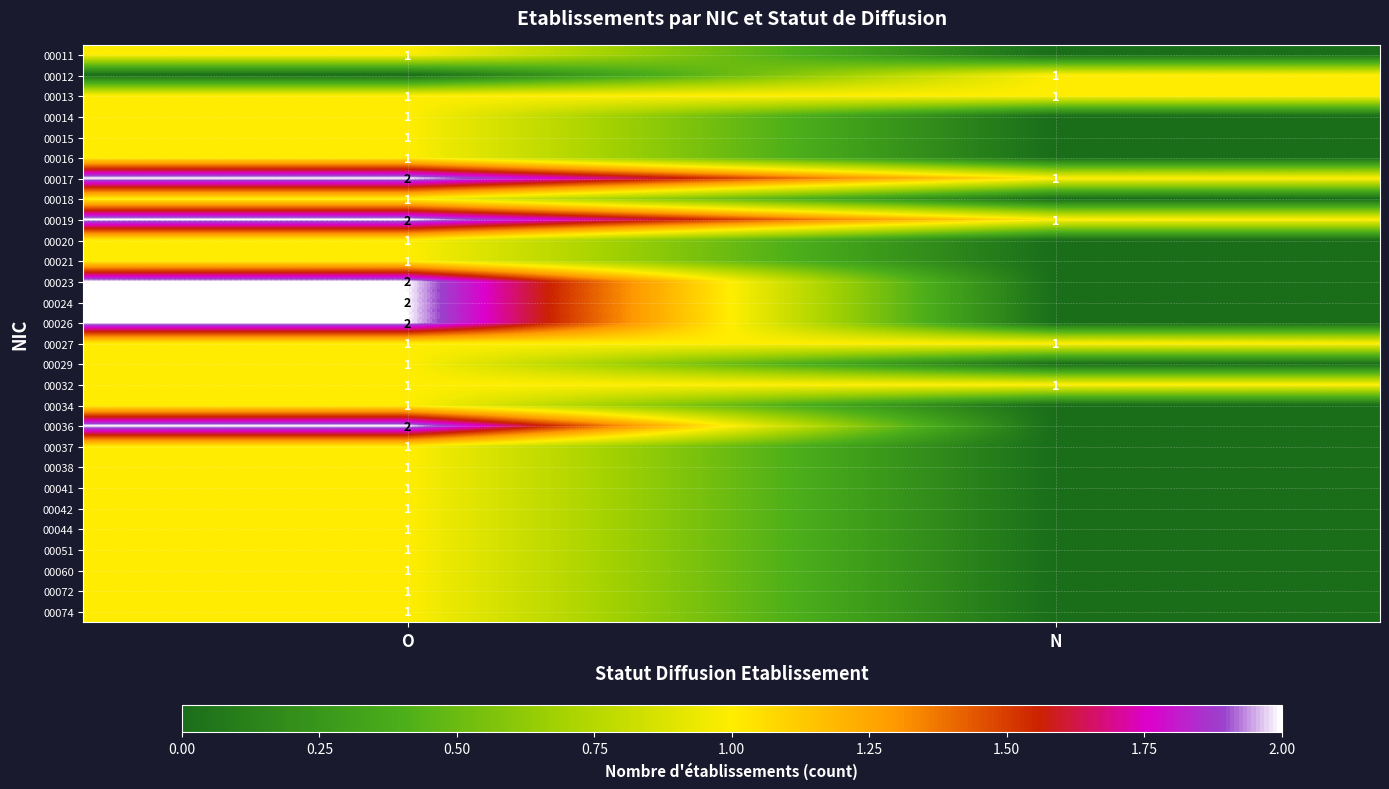

At which category is the sum across all series the highest?

O